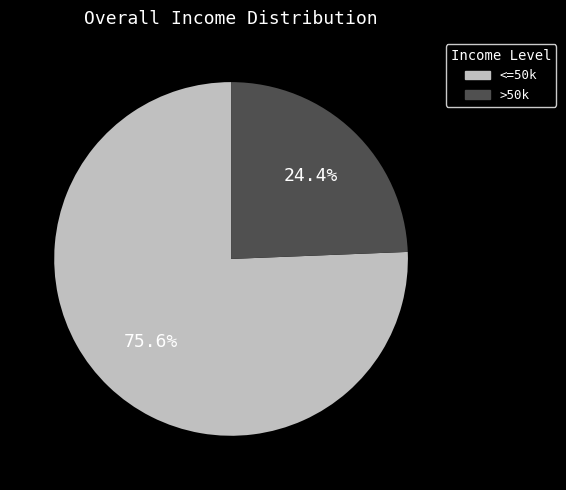

To the nearest percent, what is the difference between the largest and smallest slice percentages?

51%